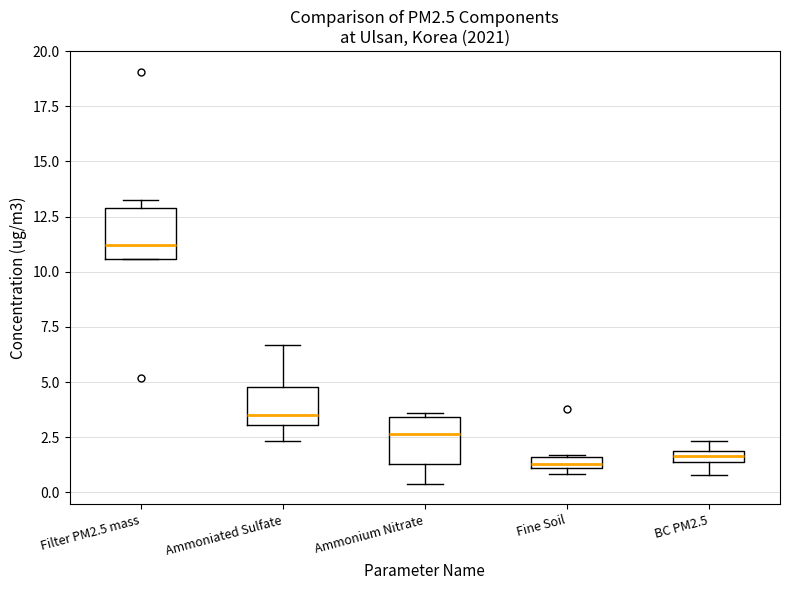

Where does the median line of the box for Filter PM2.5 mass sit on the y-axis? The values are not printed on the chart, so give them approximately, as read against the axis.

11.0